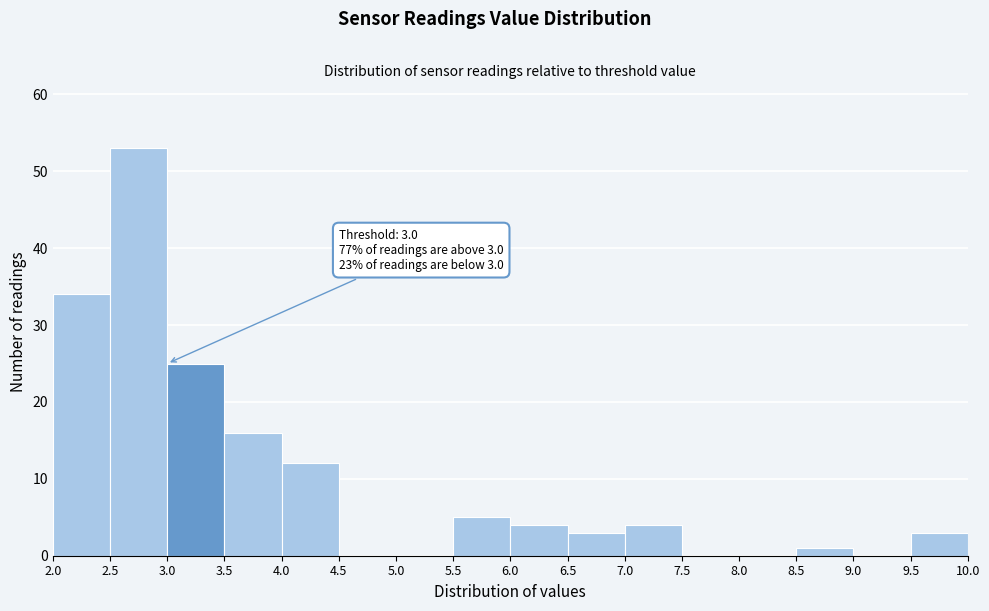

Which range on the x-axis has the tallest bar?

2.5 to 3.0